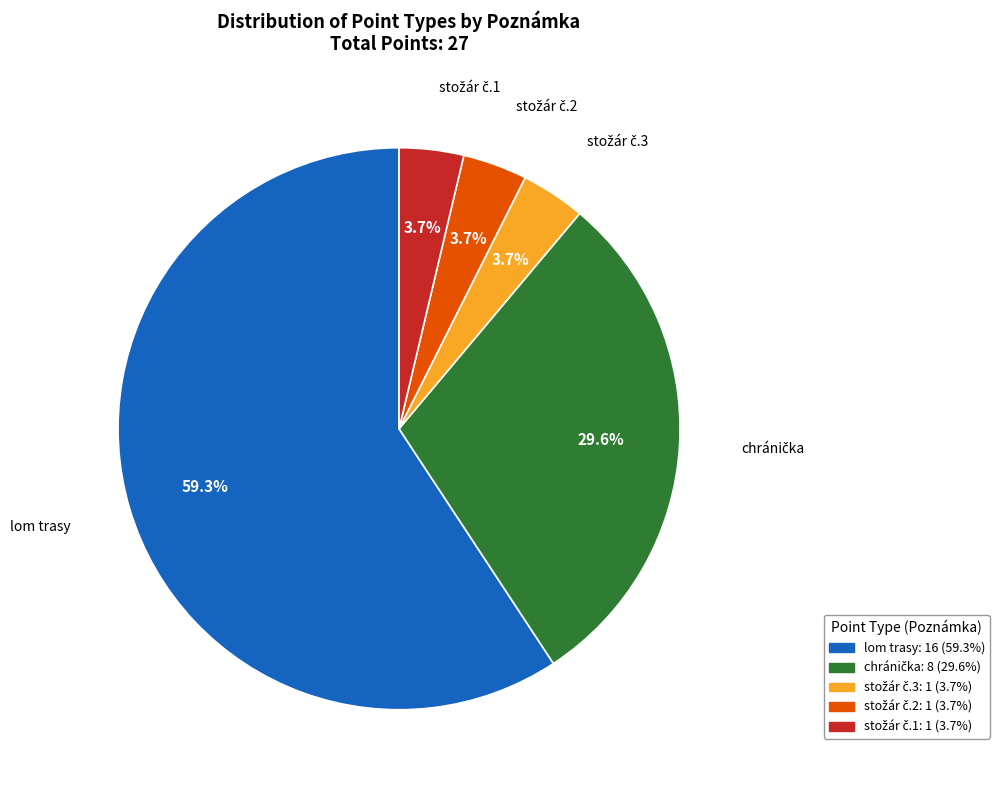

Which slice is the largest?

lom trasy